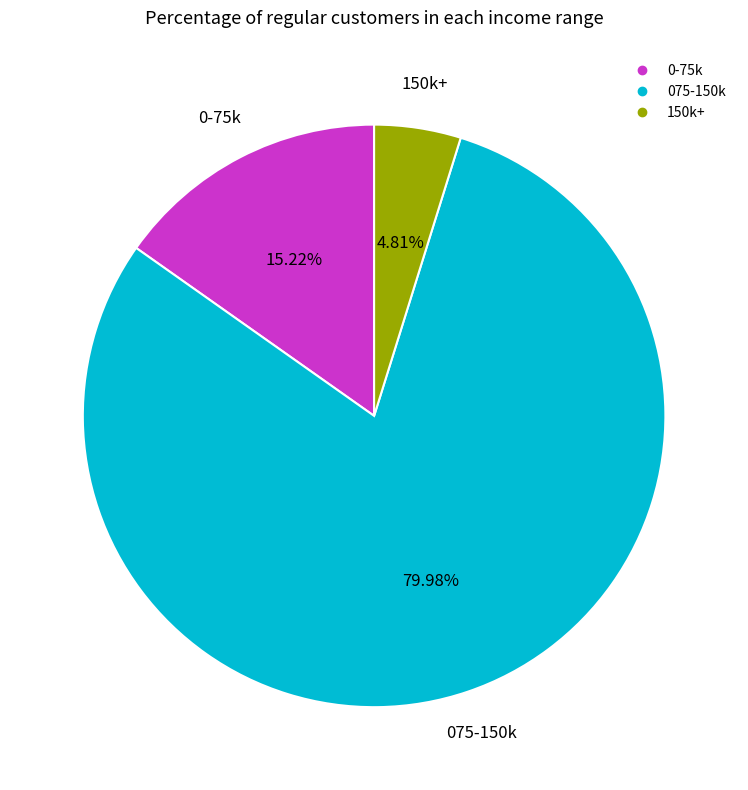

Is there a majority slice in this chart?

Yes